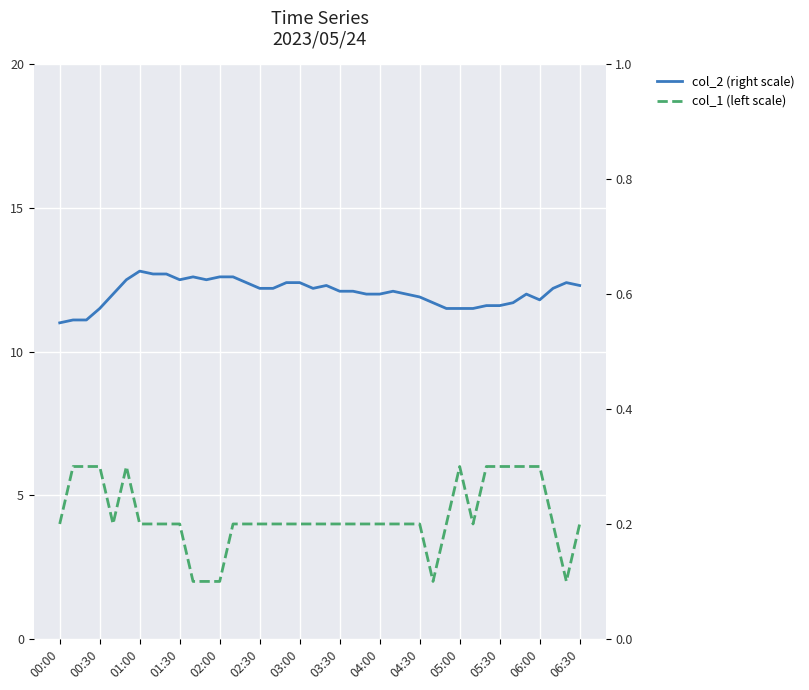

Is it true that col_1 (left scale) equals 0.1 at 03:00?

False